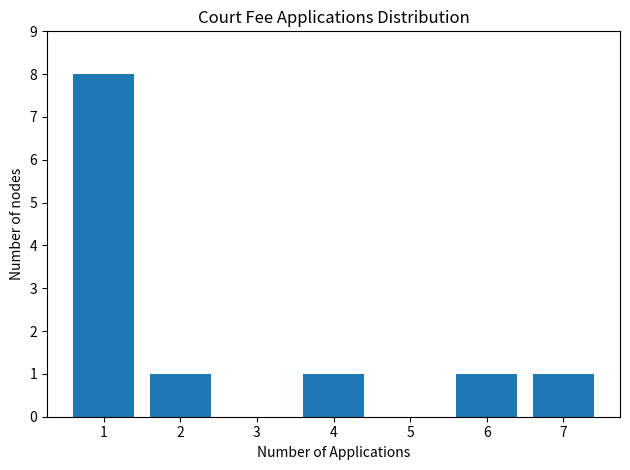

Reading left to right, what are all the values shown in this chart?

1=8	2=1	3=0	4=1	5=0	6=1	7=1